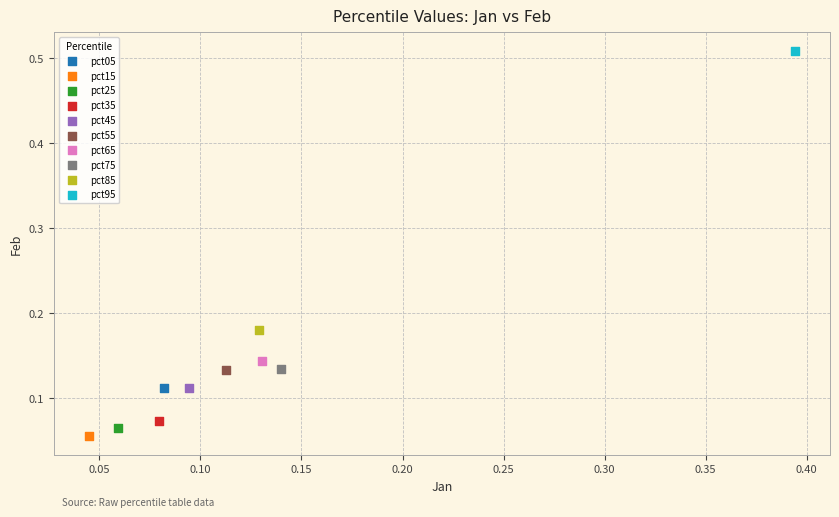

Which series reaches the maximum Y coordinate?

pct95